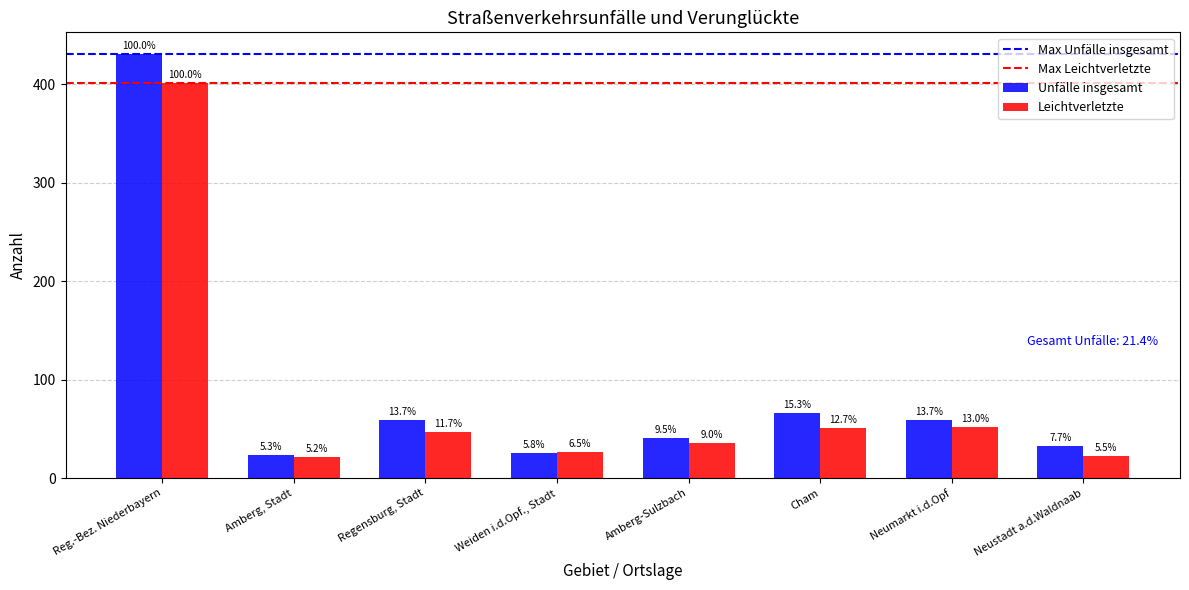

How many bars are there in total?

16